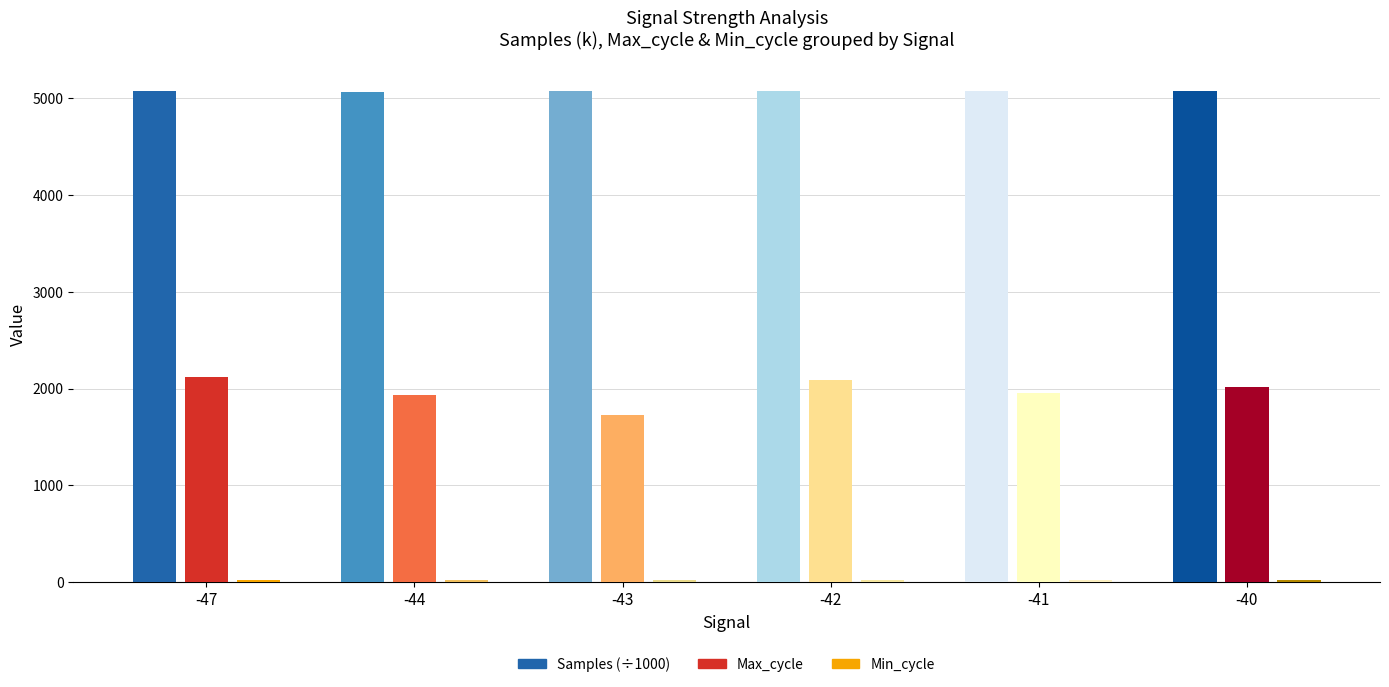

How many distinct data groups are displayed?

3